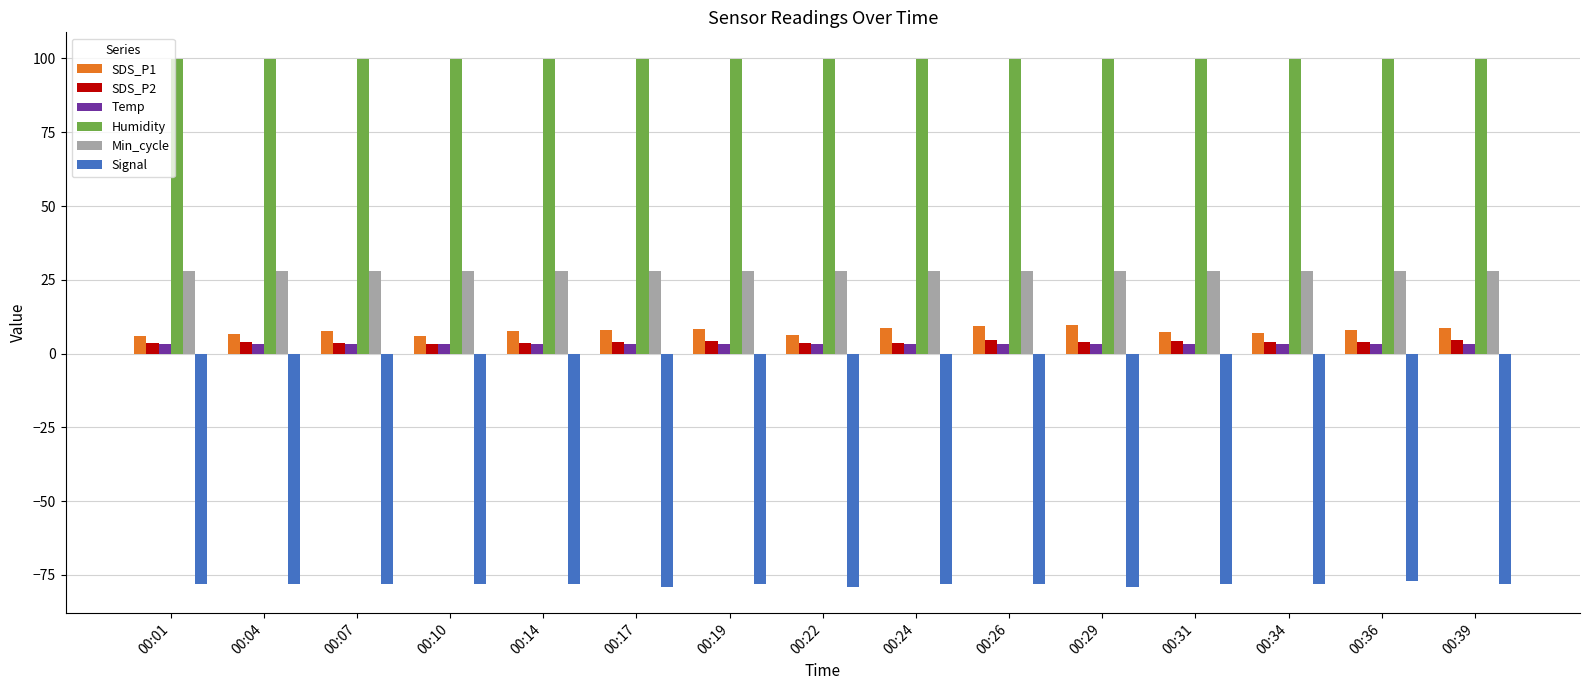

Is the value of Min_cycle at 00:01 greater than the value of SDS_P2 at 00:17?

Yes